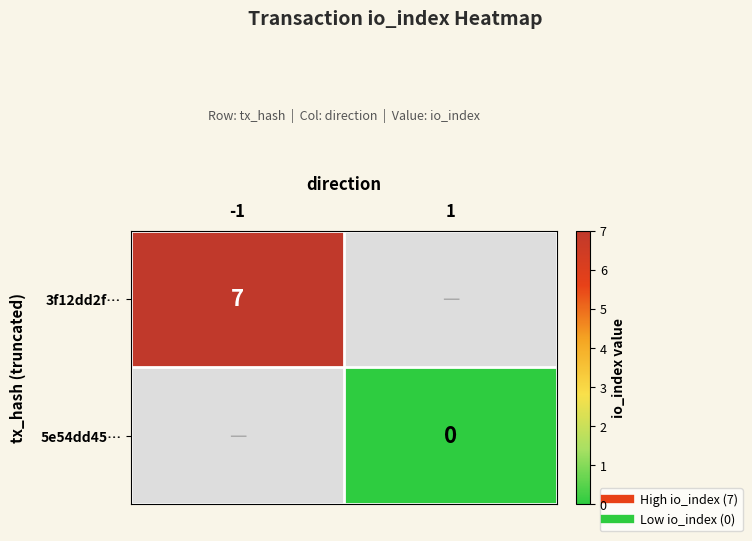

List the series in order of their peak value, highest first.

3f12dd2f…, 5e54dd45…